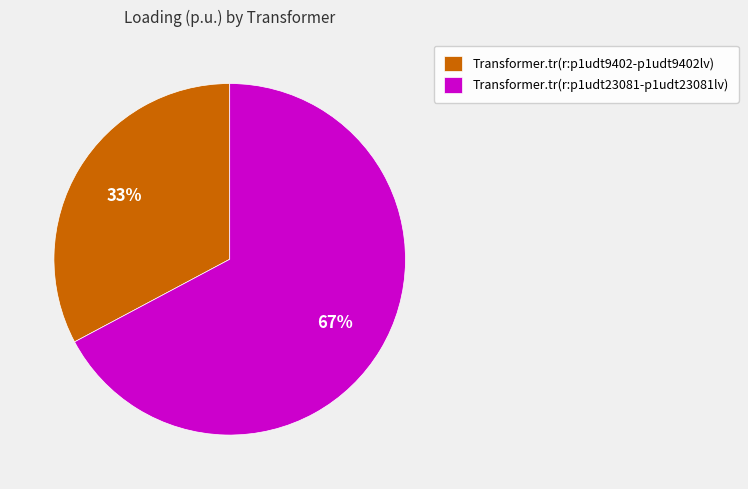

Which slice is the smallest?

Transformer.tr(r:p1udt9402-p1udt9402lv)